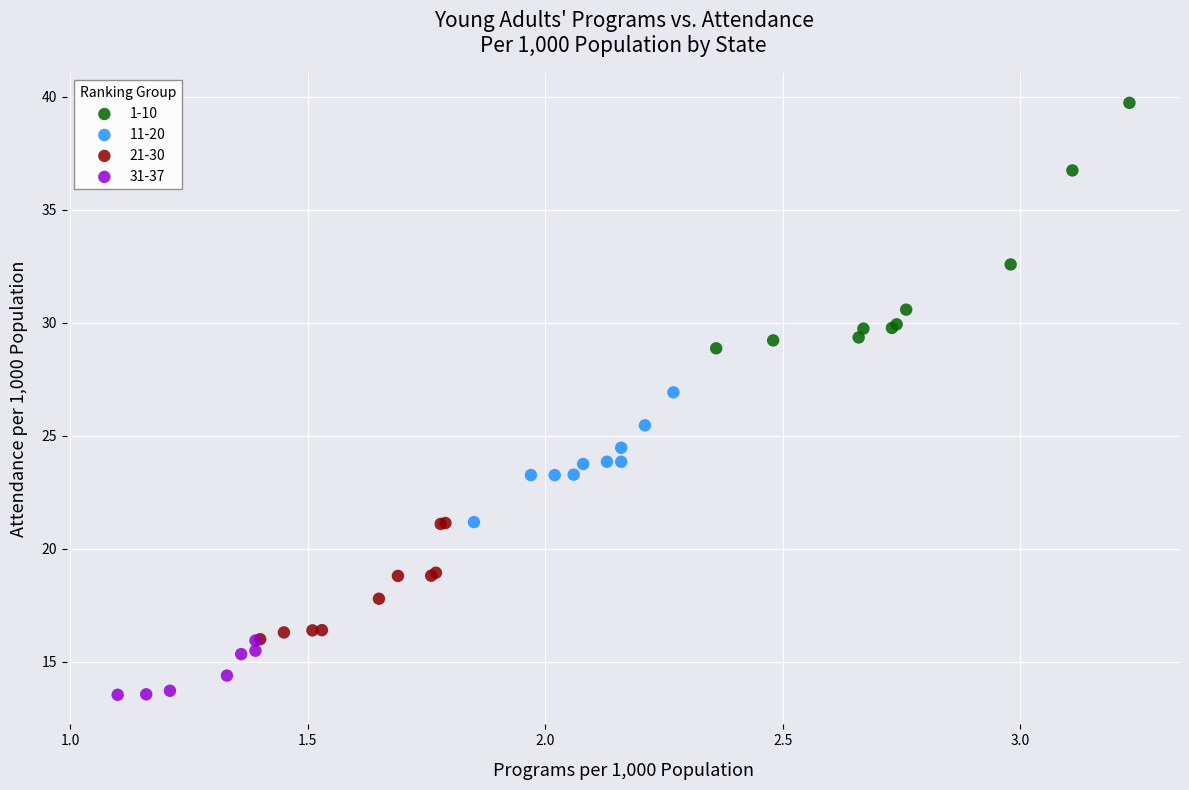

Which series has the widest spread of Y values?

1-10